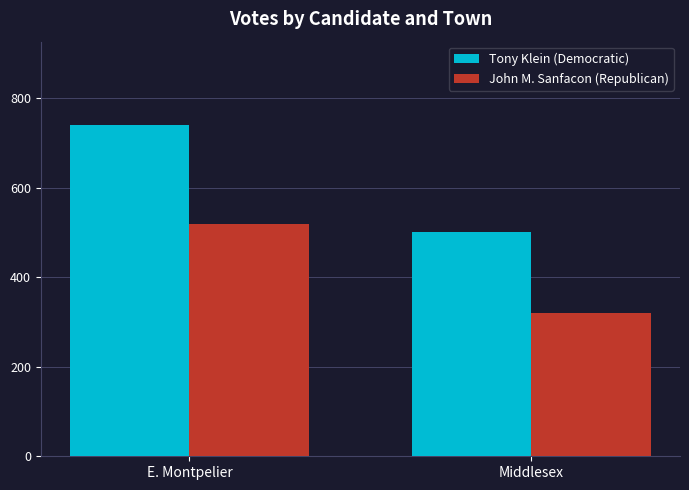

What is the value of the John M. Sanfacon (Republican) bar at the 2nd from the left?

321